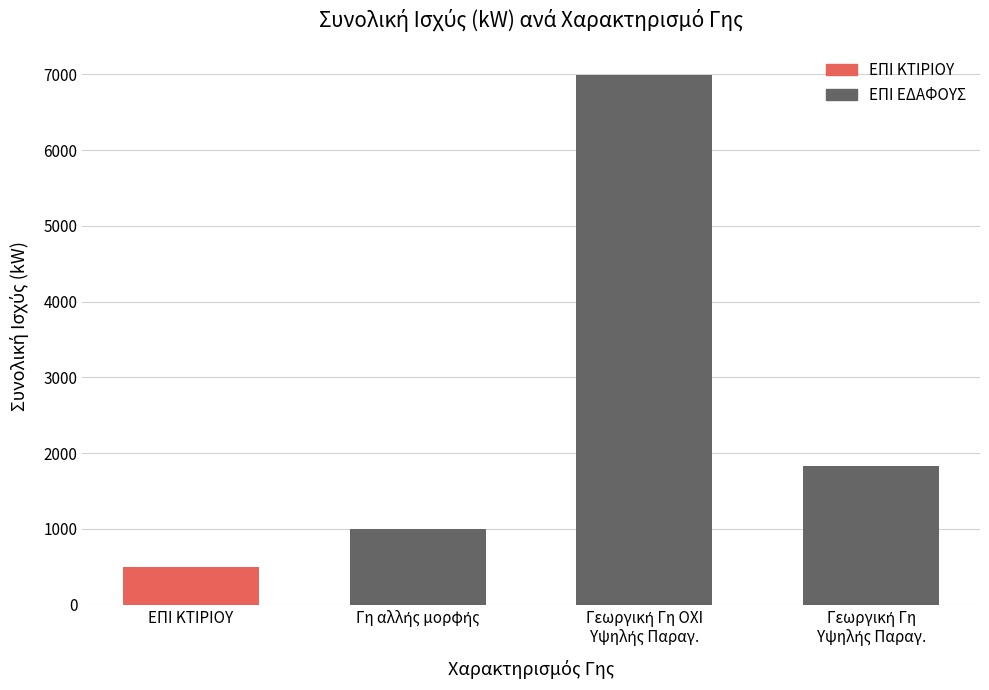

Count the number of categories in the chart.

4